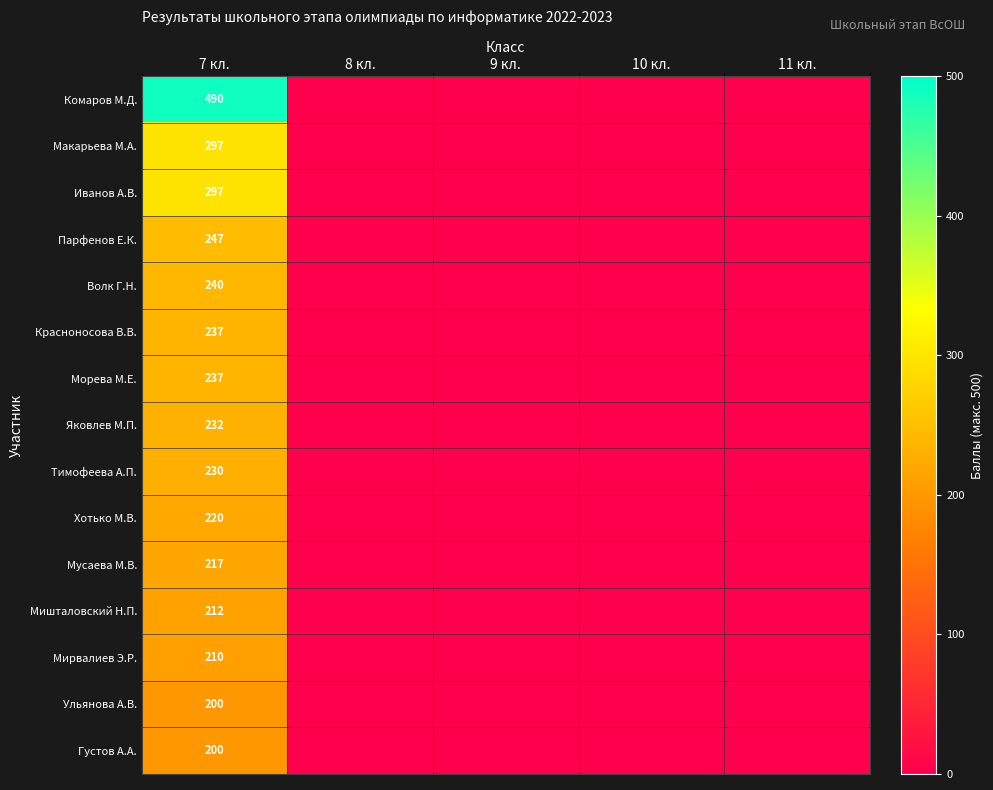

The Тимофеева А.П. series shows 348 at 7 кл.. True or false?

False